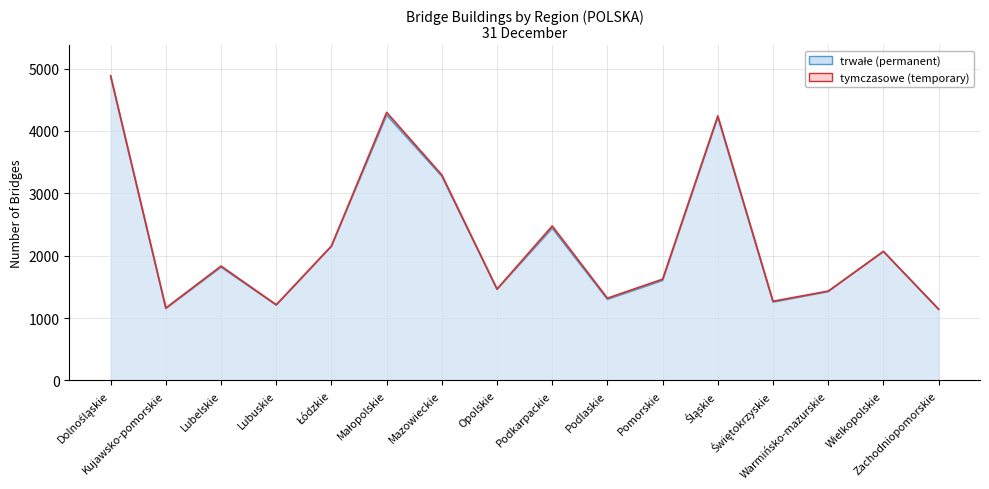

Reading left to right, extract all data points from this chart.

Dolnośląskie=4869	Kujawsko-pomorskie=1152	Lubelskie=1817	Lubuskie=1207	Łódzkie=2149	Małopolskie=4255	Mazowieckie=3273	Opolskie=1459	Podkarpackie=2439	Podlaskie=1300	Pomorskie=1602	Śląskie=4218	Świętokrzyskie=1255	Warmińsko-mazurskie=1424	Wielkopolskie=2066	Zachodniopomorskie=1137